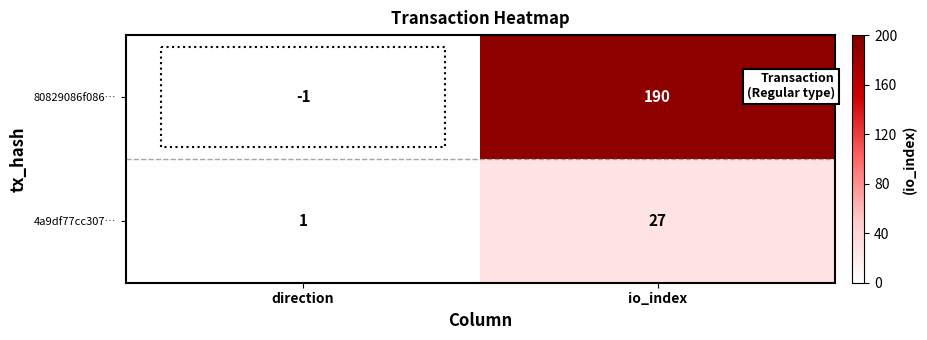

Which series has the largest range (max minus min)?

80829086f086…